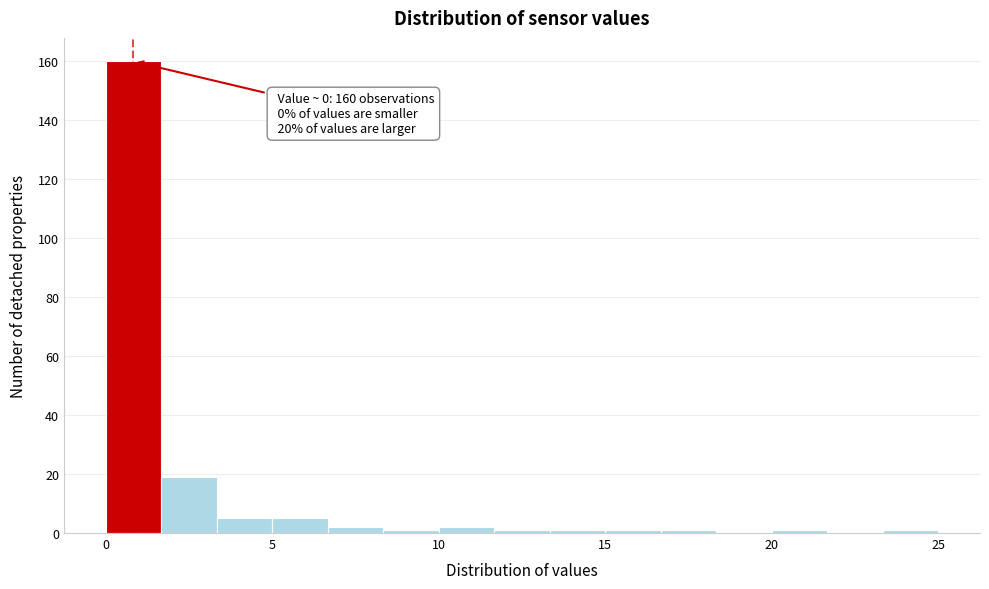

Around what value on the x-axis is the tallest bar? Give the approximate position of its centre, as read against the axis.

1.0